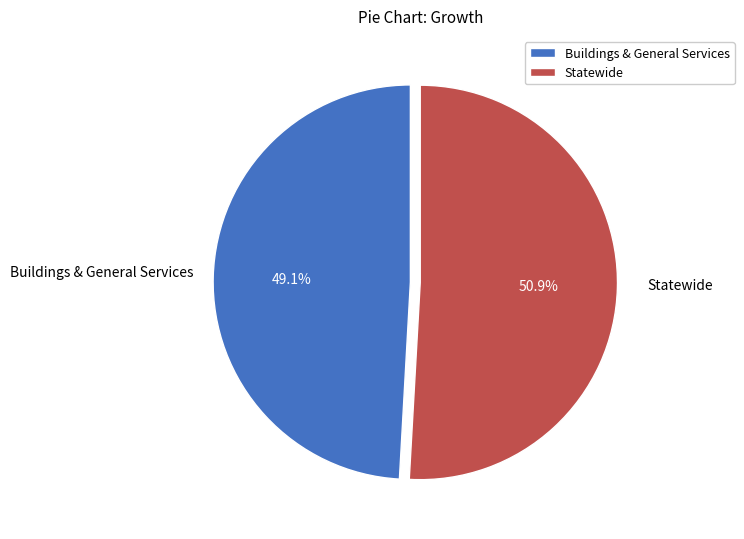

Which slice is the smallest?

Buildings & General Services